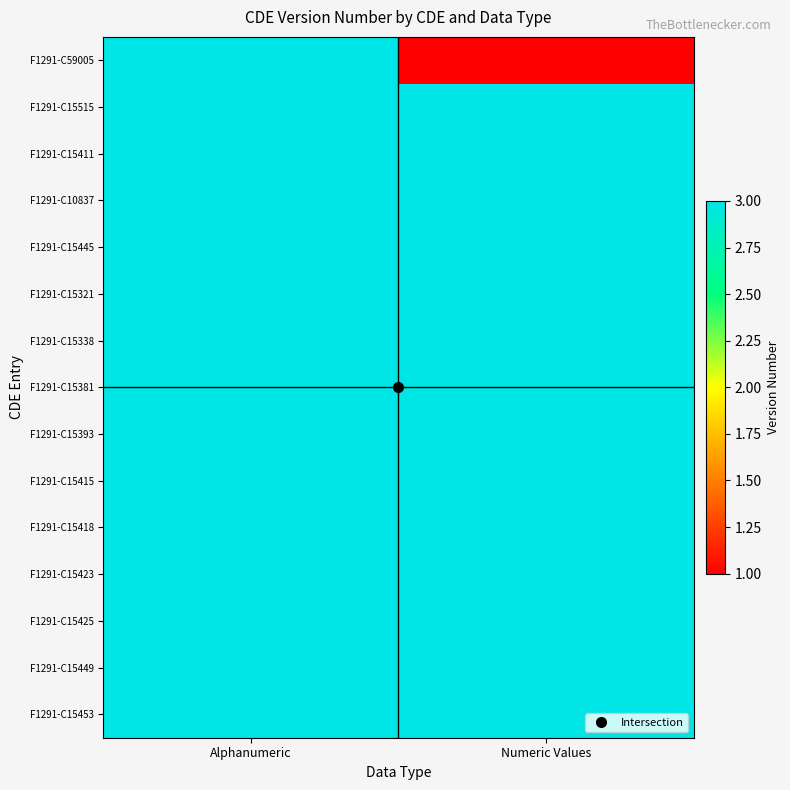

Which series has the largest total across all categories?

F1291-C15515